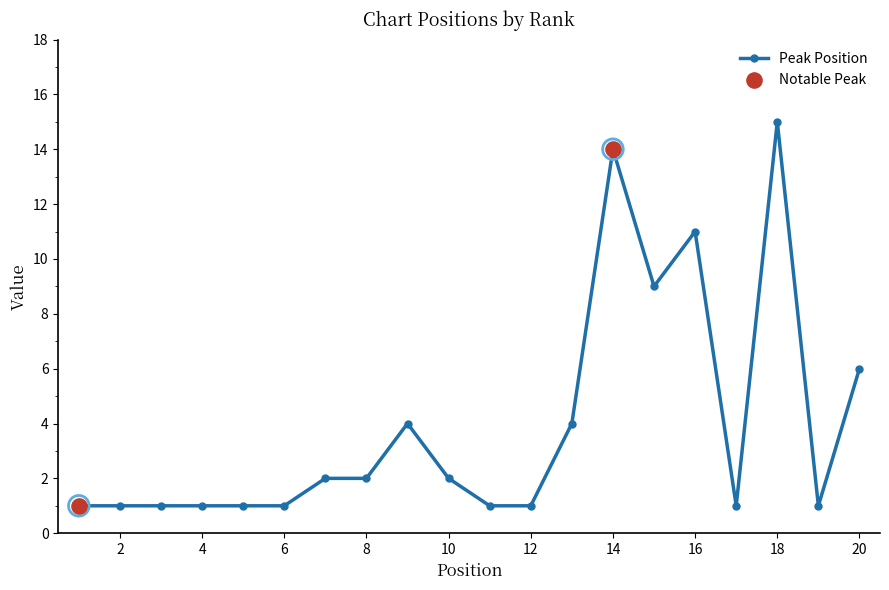

What is the difference between the maximum and second lowest values?

14